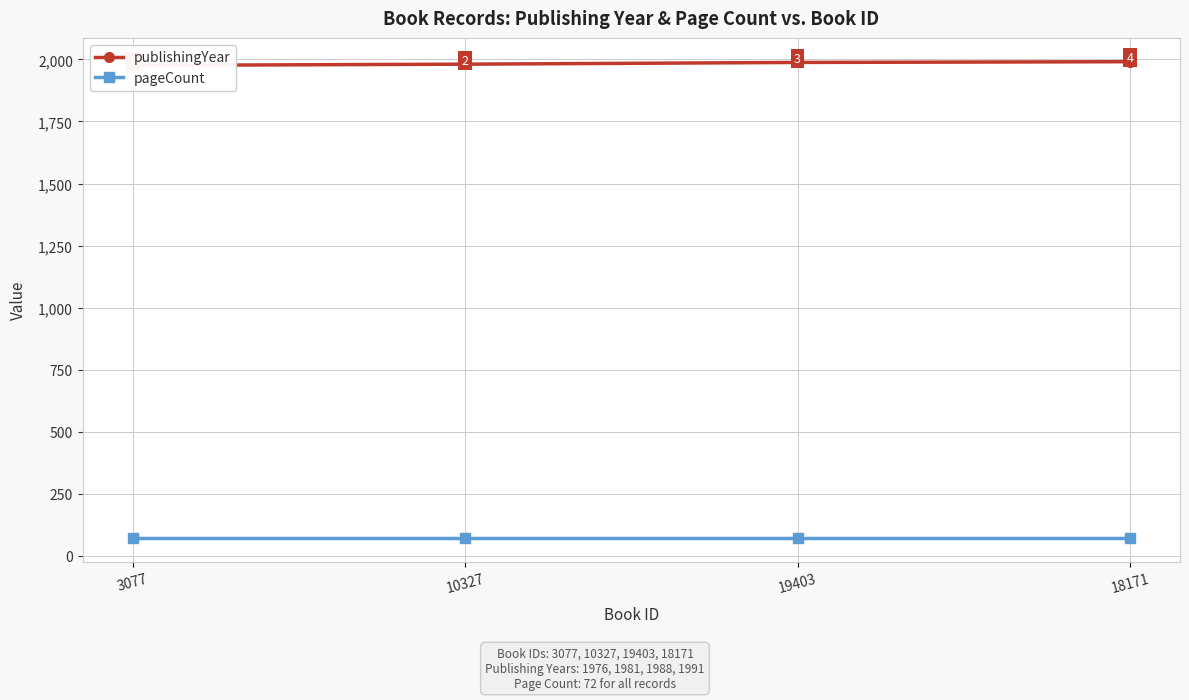

Reading left to right, what are all the values shown in this chart?

publishingYear: 3077=1976	10327=1981	19403=1988	18171=1991
pageCount: 3077=72	10327=72	19403=72	18171=72